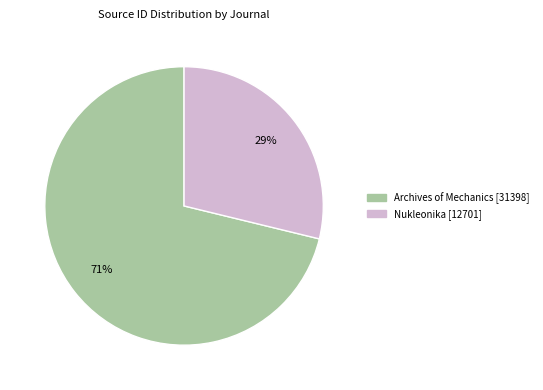

Rank the categories by value from lowest to highest.

Nukleonika, Archives of Mechanics